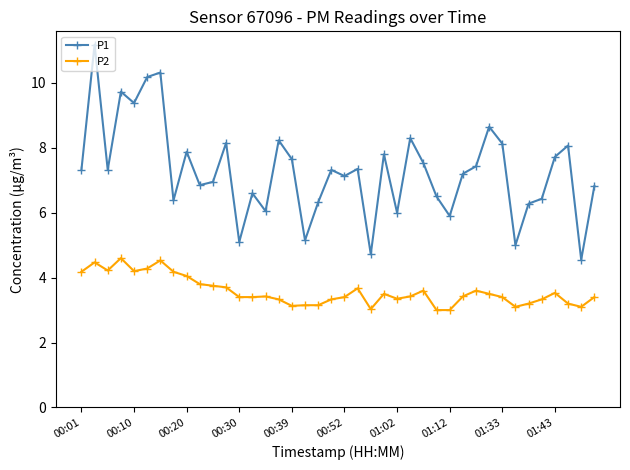

True or false: P2 has more than 1 interior local peaks.

True